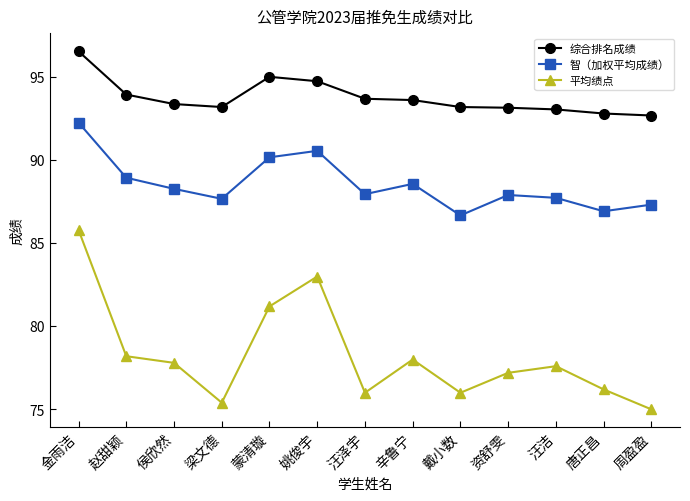

List the series in order of their overall mean, lowest first.

平均绩点, 智（加权平均成绩）, 综合排名成绩